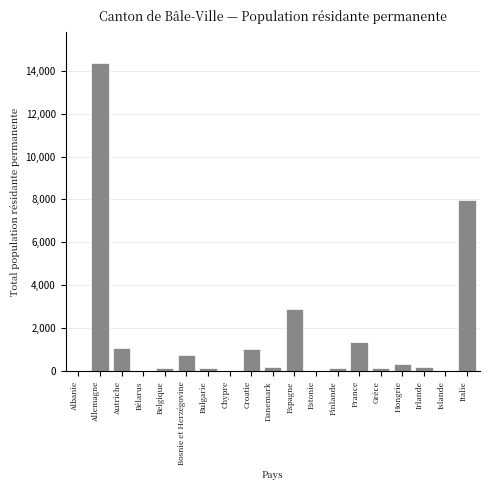

Which category has the highest value across all series?

Allemagne